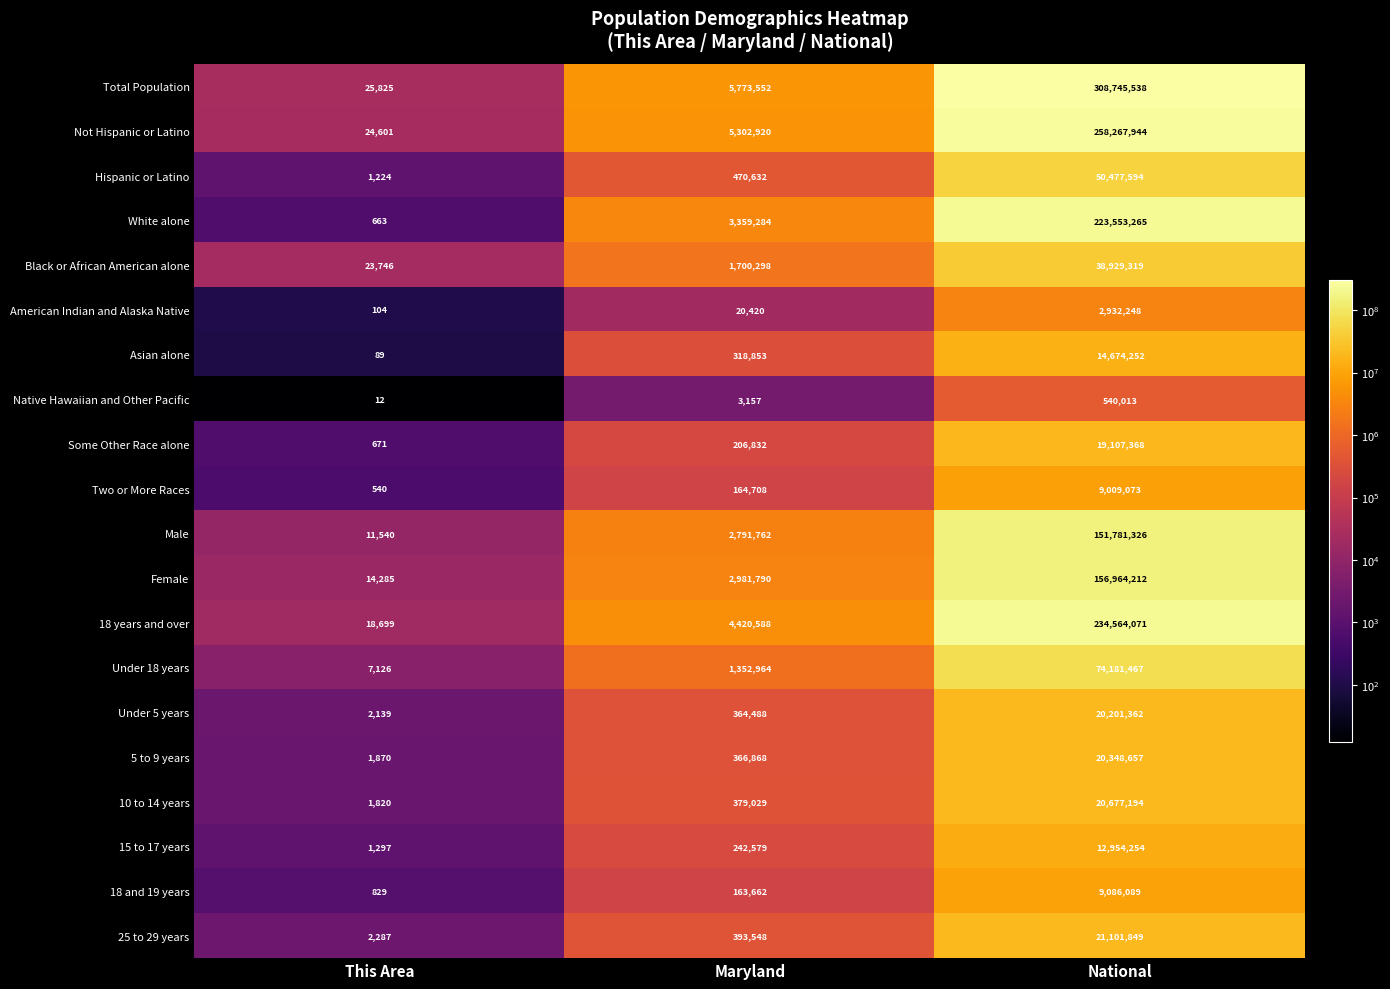

How many categories are shown in the chart?

3